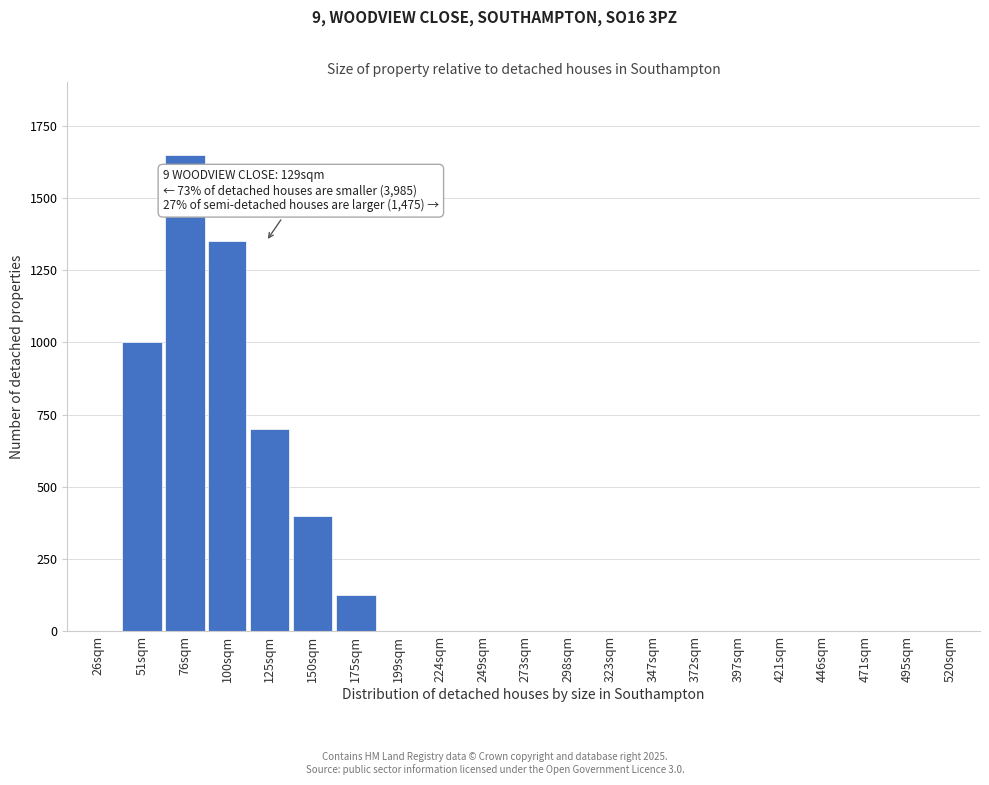

Reading left to right, what are all the values shown in this chart?

26sqm=0	51sqm=1000	76sqm=1650	100sqm=1350	125sqm=700	150sqm=400	175sqm=125	199sqm=0	224sqm=0	249sqm=0	273sqm=0	298sqm=0	323sqm=0	347sqm=0	372sqm=0	397sqm=0	421sqm=0	446sqm=0	471sqm=0	495sqm=0	520sqm=0